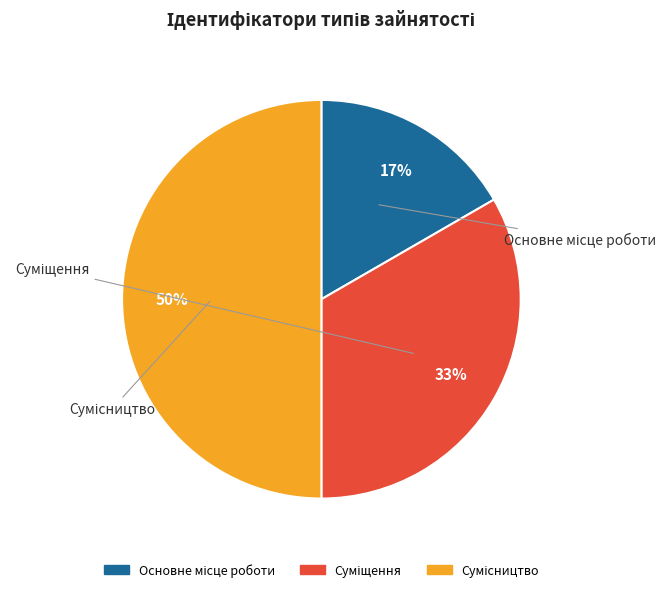

To the nearest percent, what is the average slice percentage?

33%